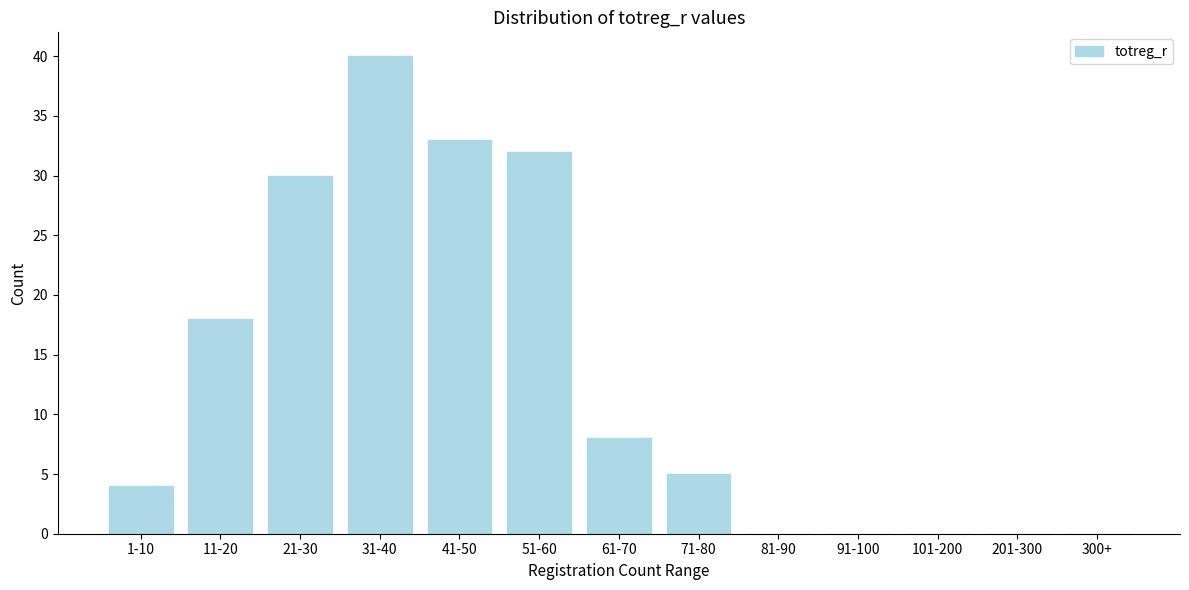

Reading left to right, list all the values displayed in this chart.

1-10=4	11-20=18	21-30=30	31-40=40	41-50=33	51-60=32	61-70=8	71-80=5	81-90=0	91-100=0	101-200=0	201-300=0	300+=0